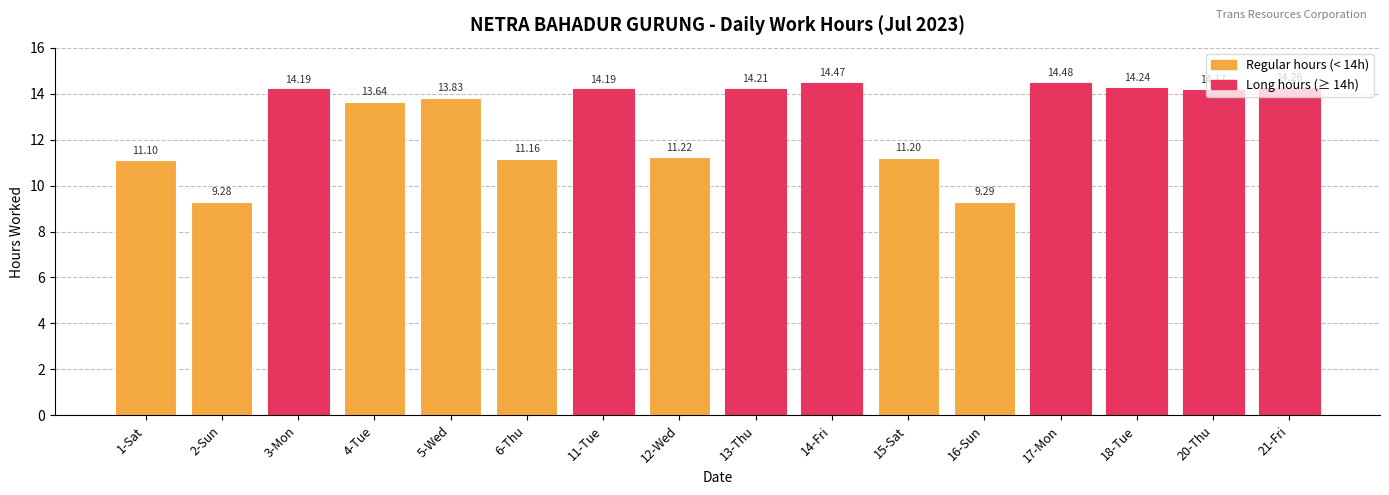

True or false: the data shows 20.9 at 14-Fri.

False